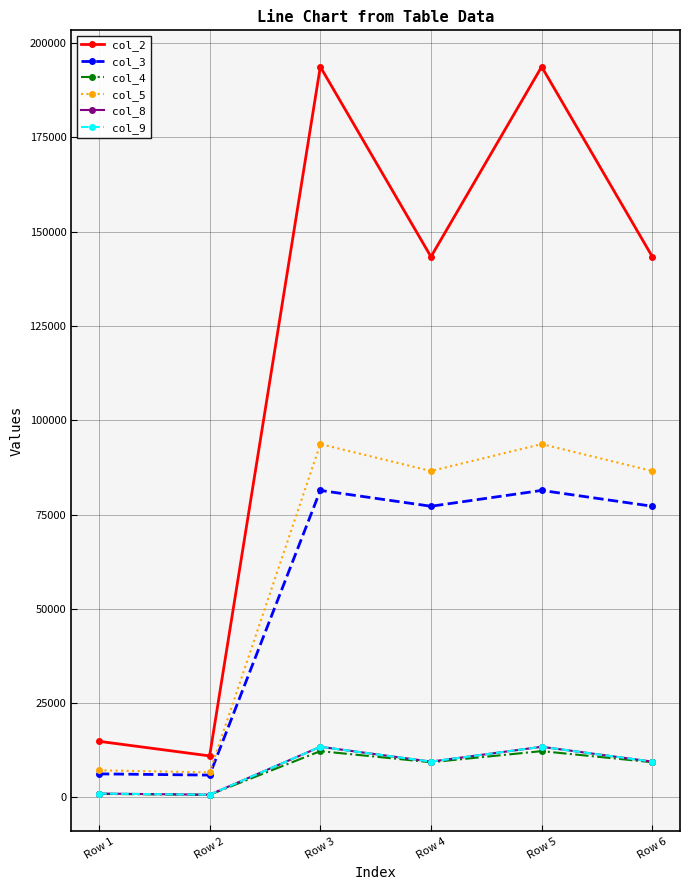

Where is the first local minimum for col_8?

Row 2